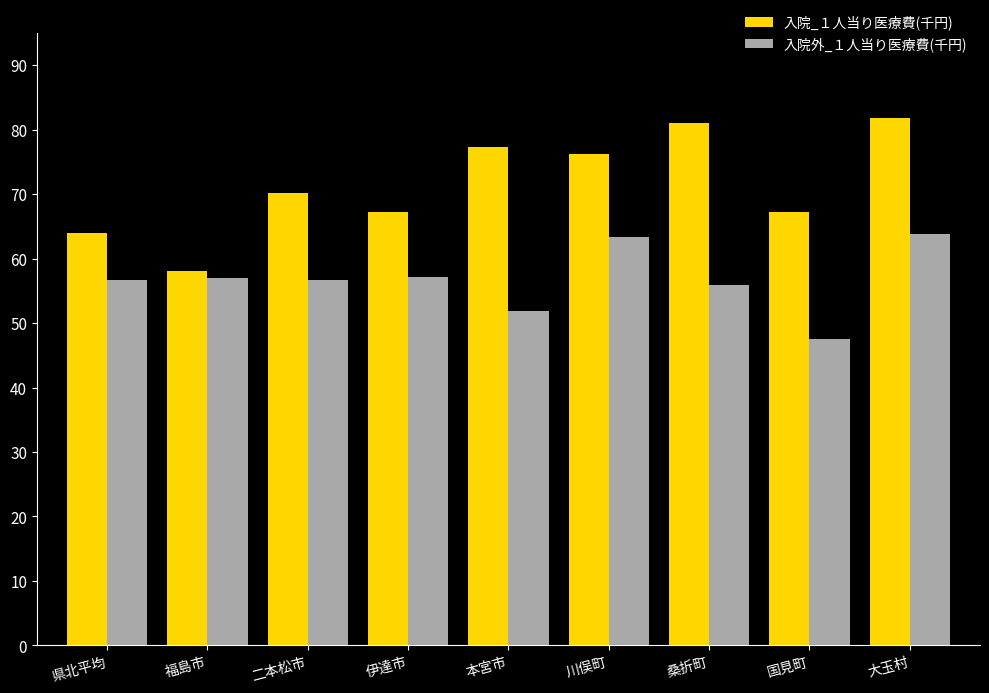

What is the spread (max minus min) of values at 川俣町?

12.8